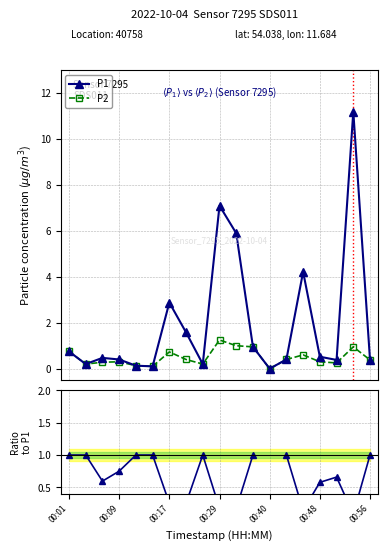

How many lines are shown in the chart?

3